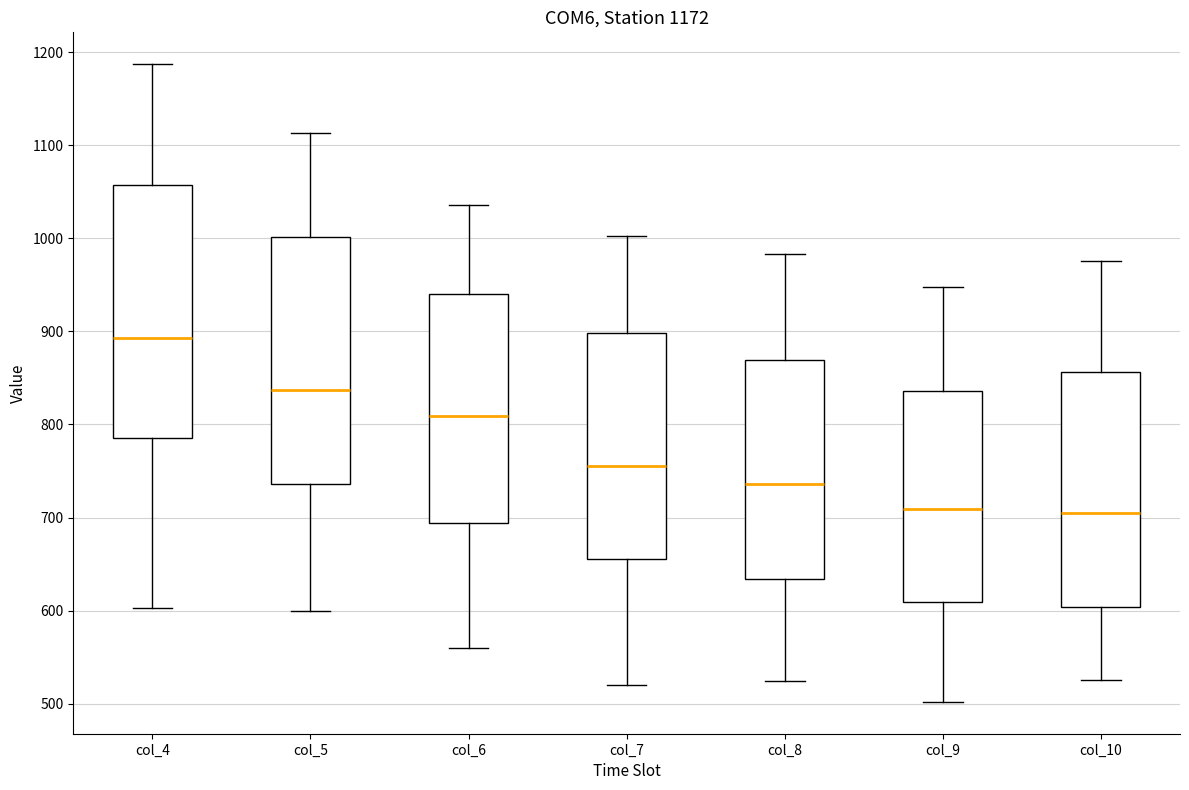

Which box has the highest median line?

col_4